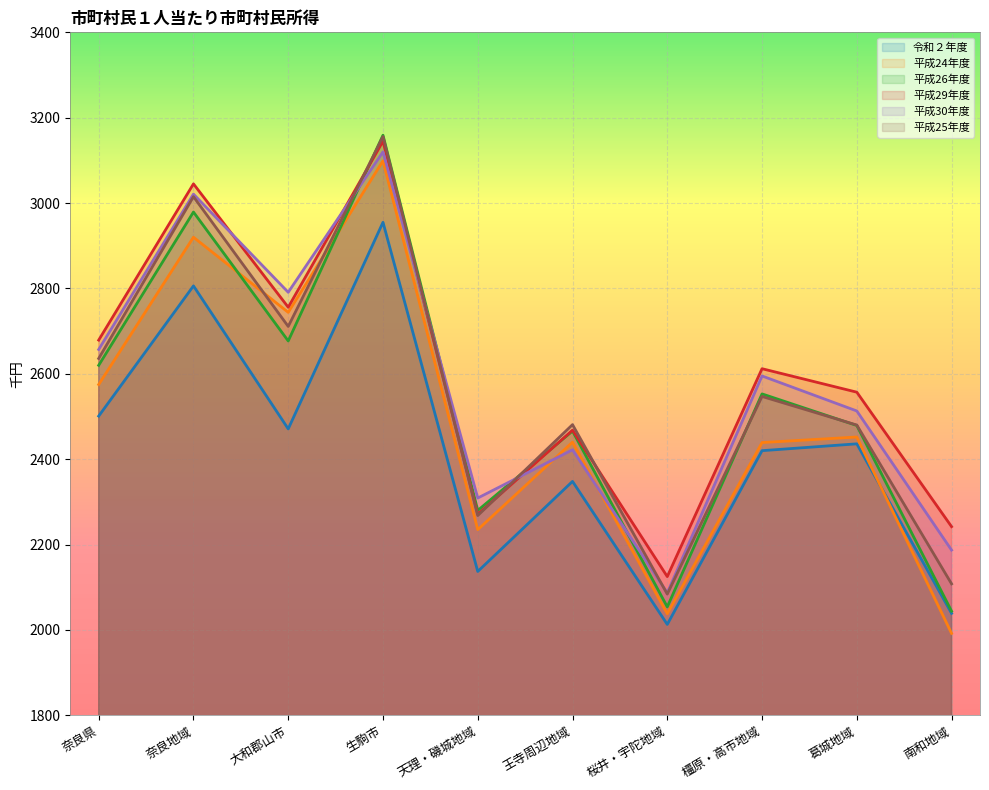

How many lines are shown in the chart?

6